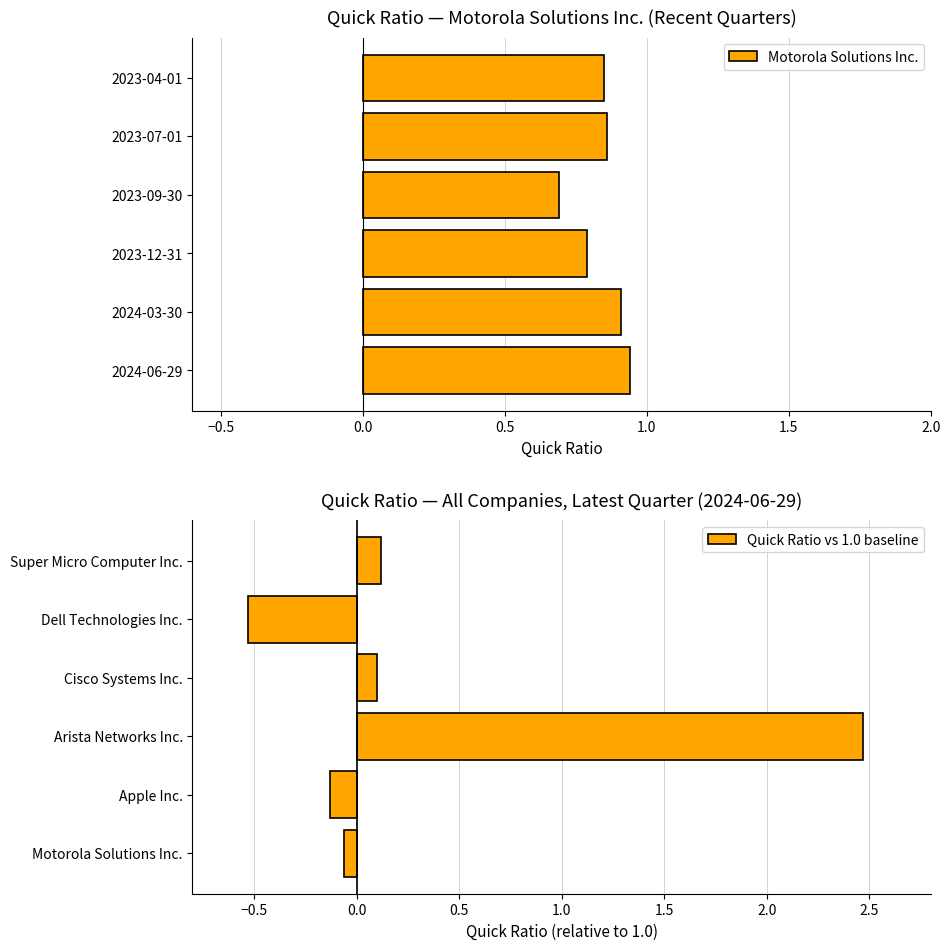

What is the average value of the Quick Ratio vs 1.0 baseline series?

0.3